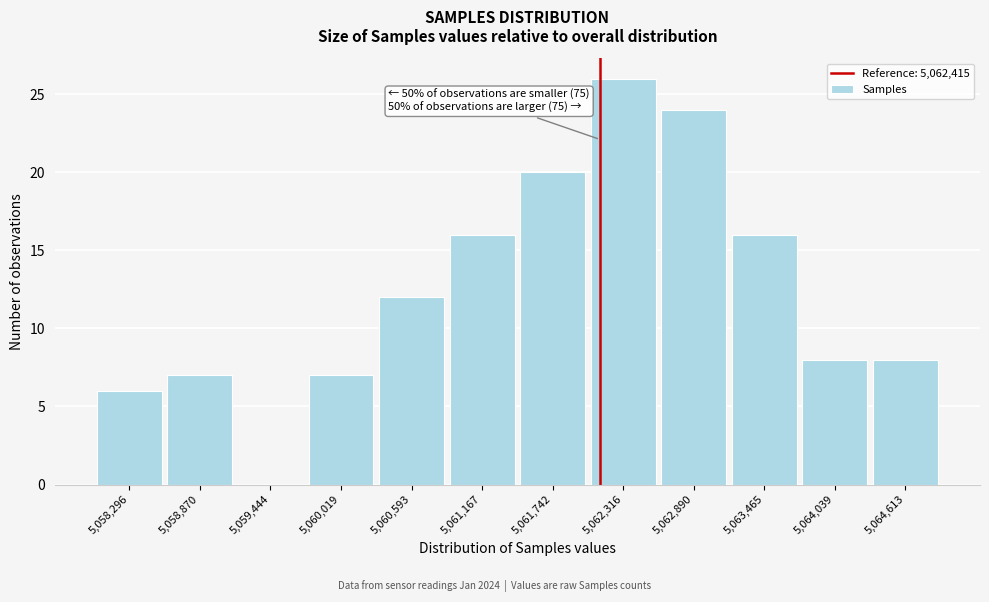

Reading left to right, extract all data points from this chart.

5,058,296=6	5,058,870=7	5,059,444=0	5,060,019=7	5,060,593=12	5,061,167=16	5,061,742=20	5,062,316=26	5,062,890=24	5,063,465=16	5,064,039=8	5,064,613=8